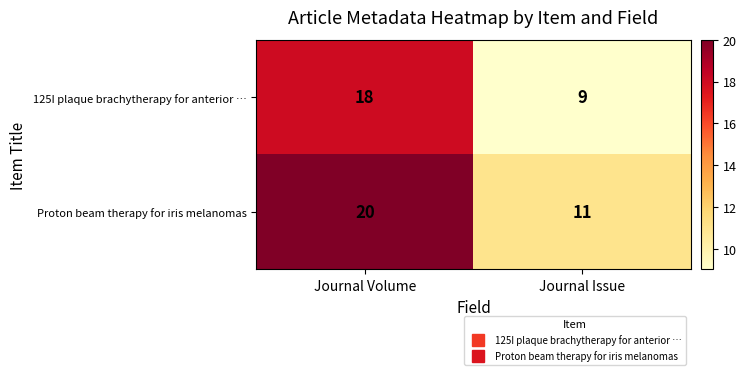

What is the difference between the maximum and minimum values in the Proton beam therapy for iris melanomas series?

9